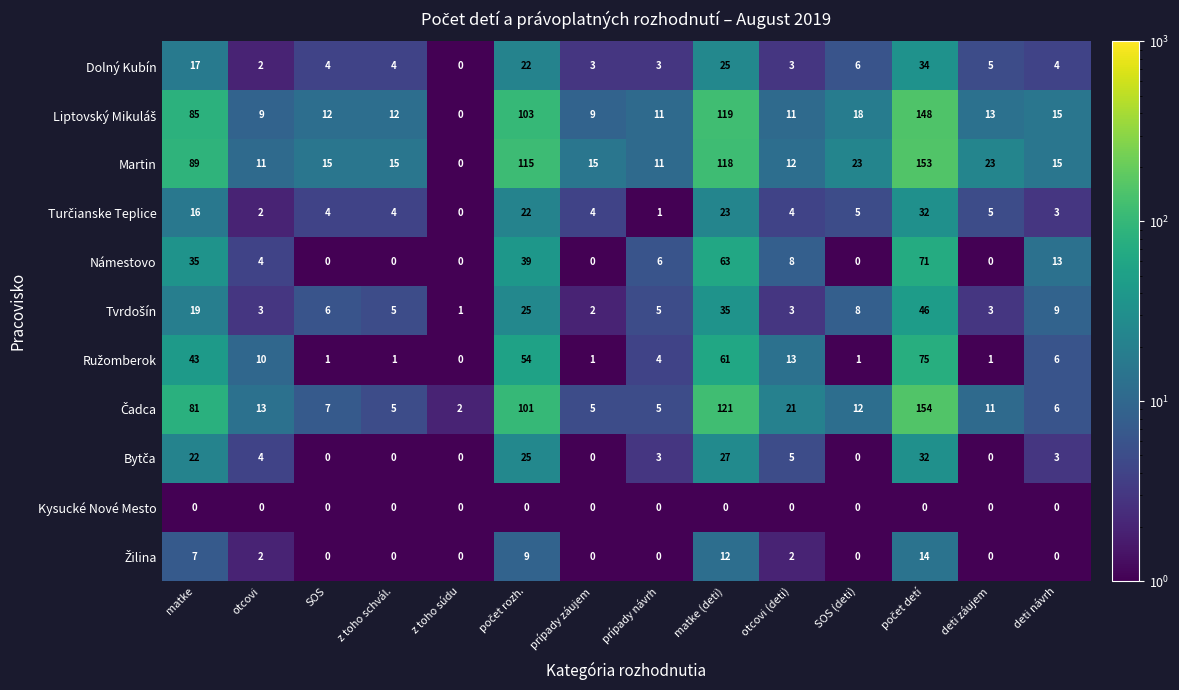

How many data points does each series have?

14